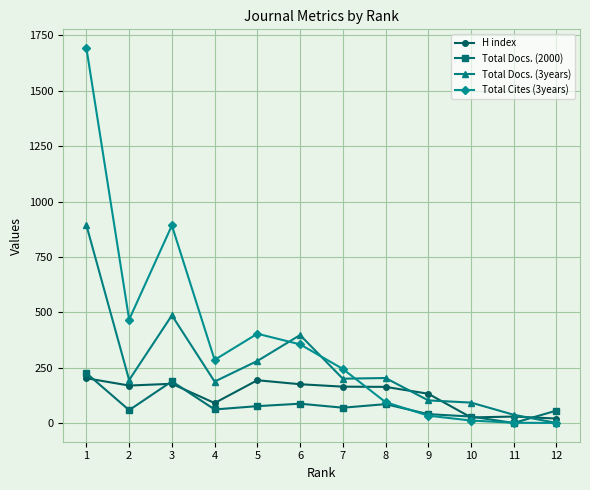

Which series has the widest spread of values?

Total Cites (3years)